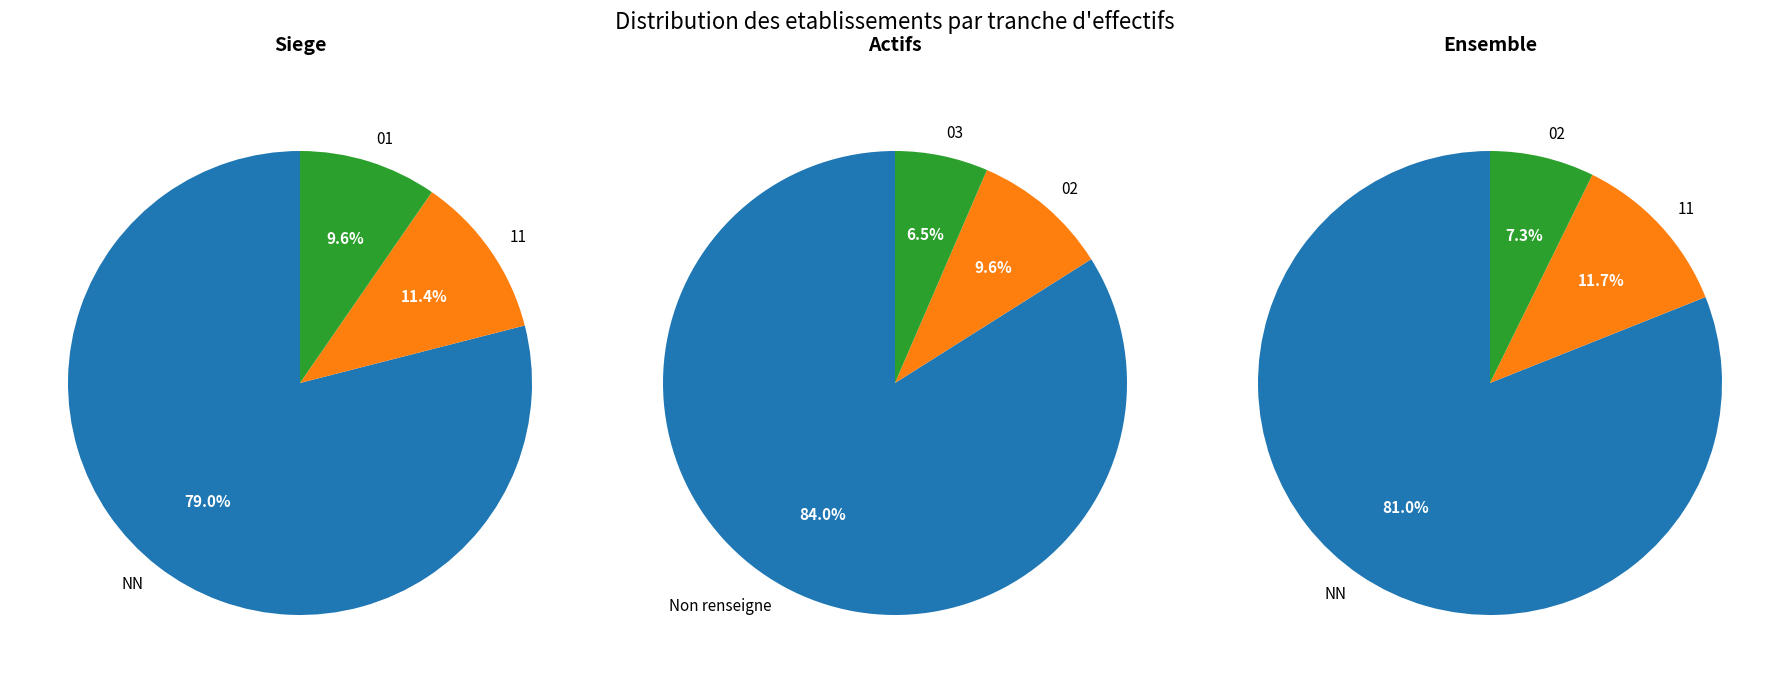

True or false: 02 accounts for 1% of the total.

False